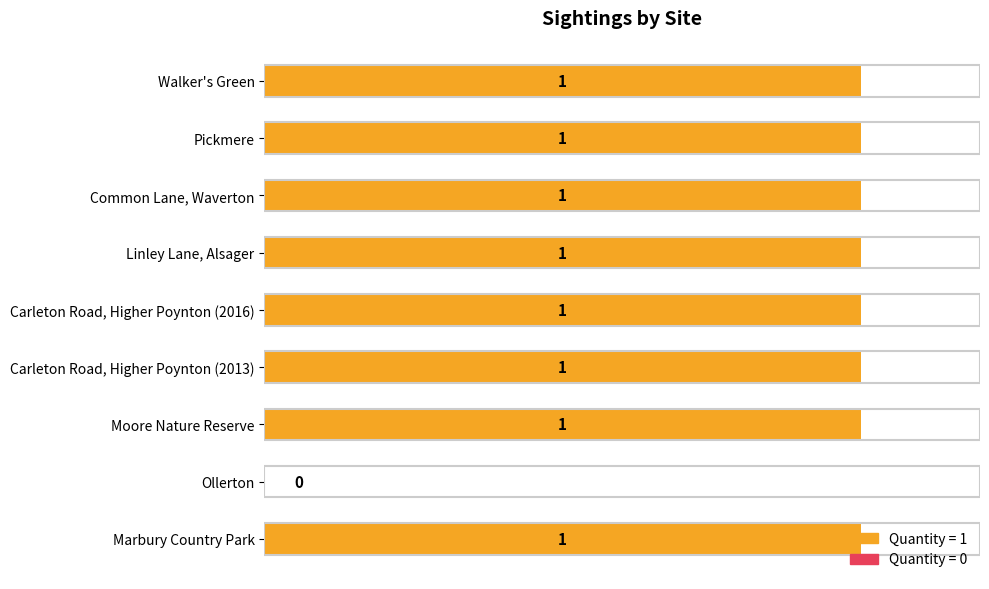

Is it true that the value at Moore Nature Reserve is 1?

True